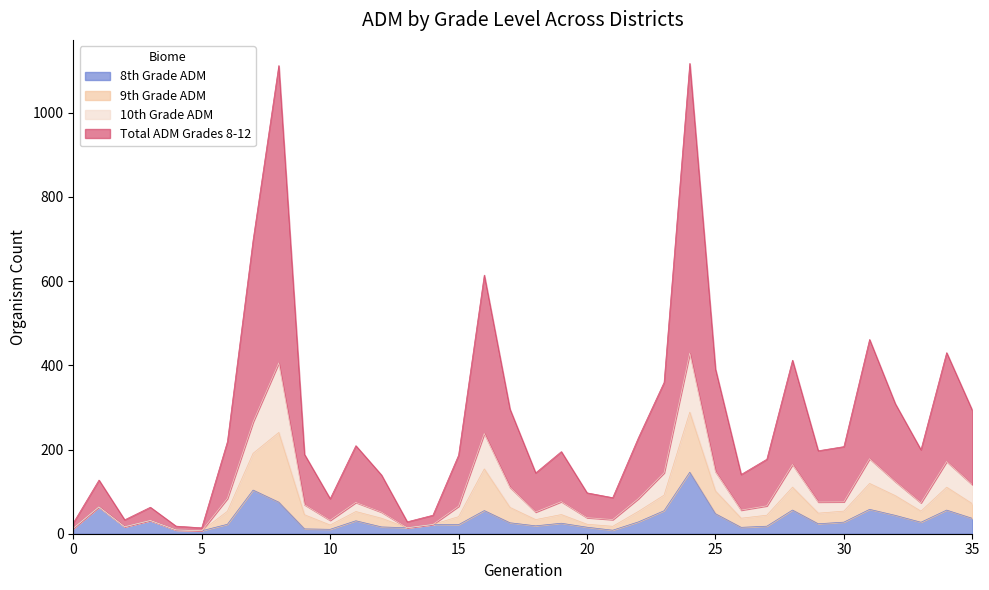

What is the minimum value for 8th Grade ADM?

7.0